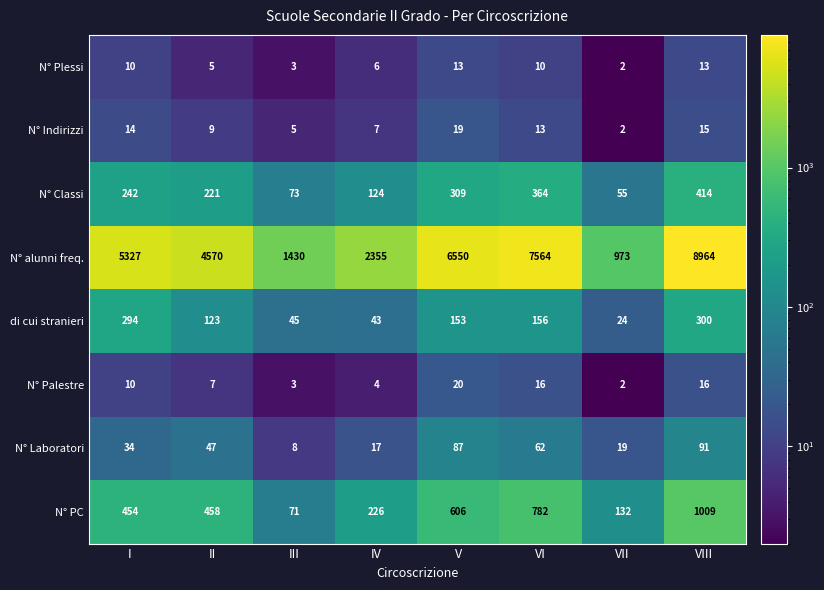

Which series has the largest total across all categories?

N° alunni freq.